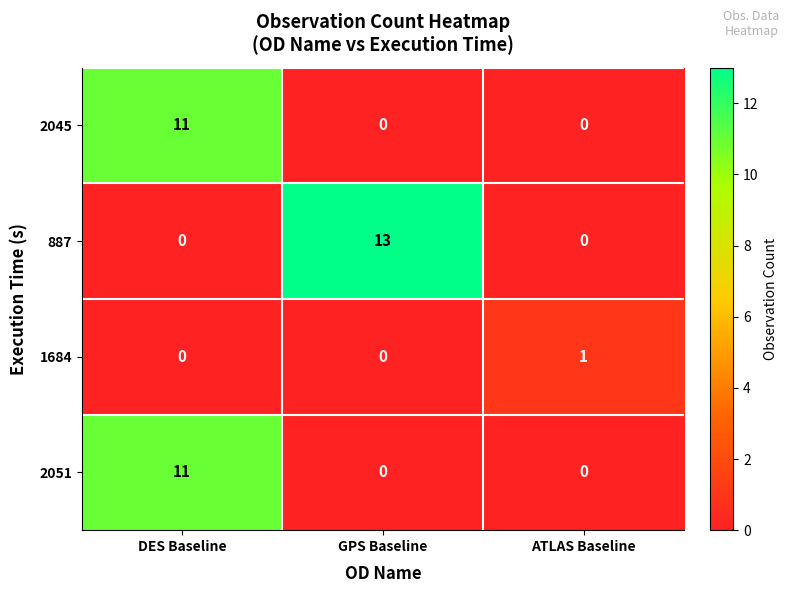

Which category has the highest value in the 2051 series?

DES Baseline